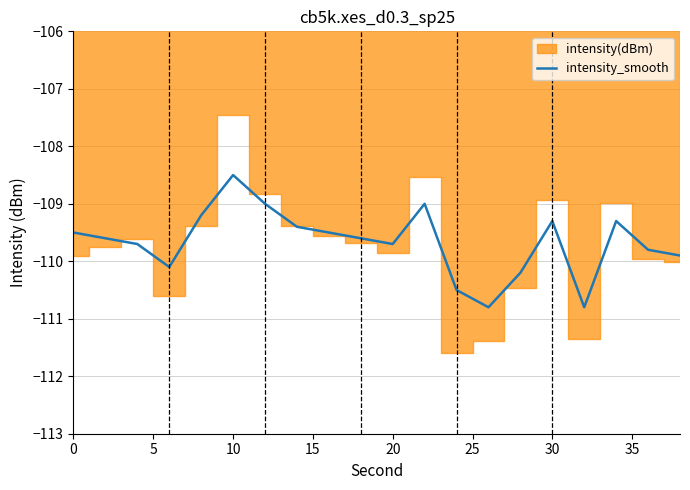

Which category has the highest value in the intensity_smooth series?

10